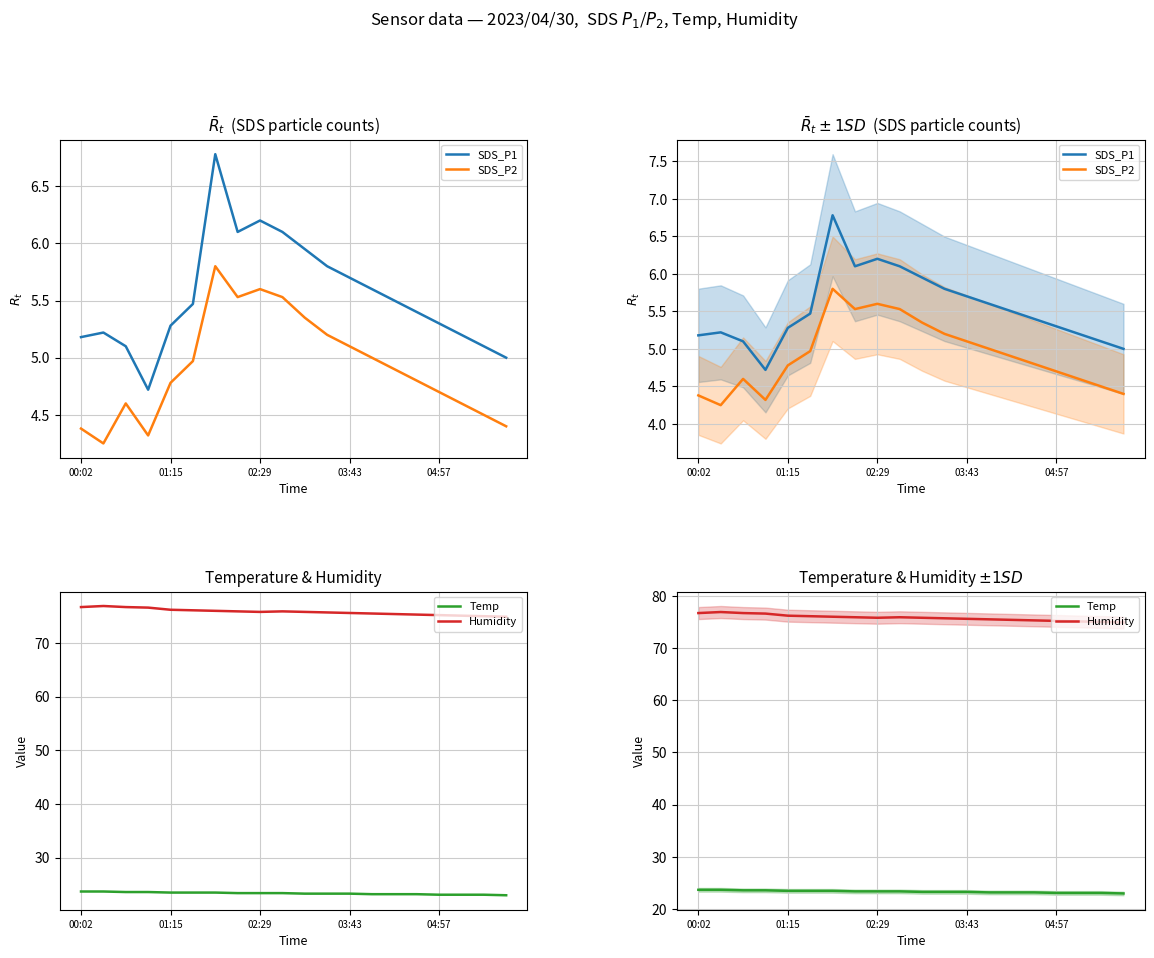

What is the minimum value for Temp?

23.0